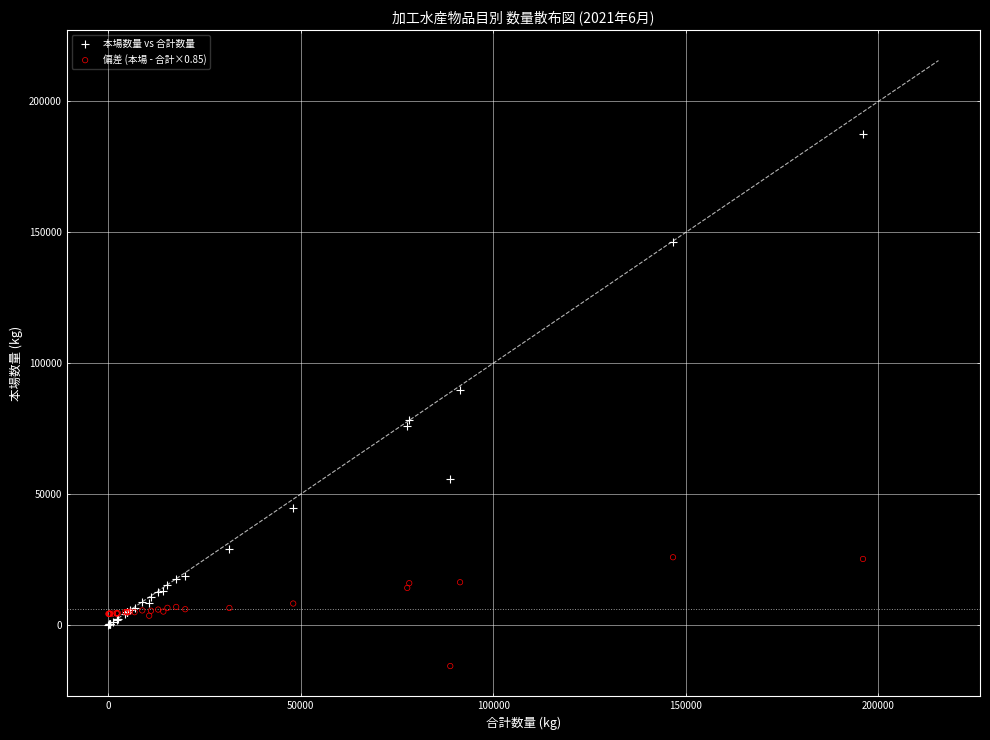

Which series reaches the minimum Y coordinate?

偏差 (本場 - 合計×0.85)